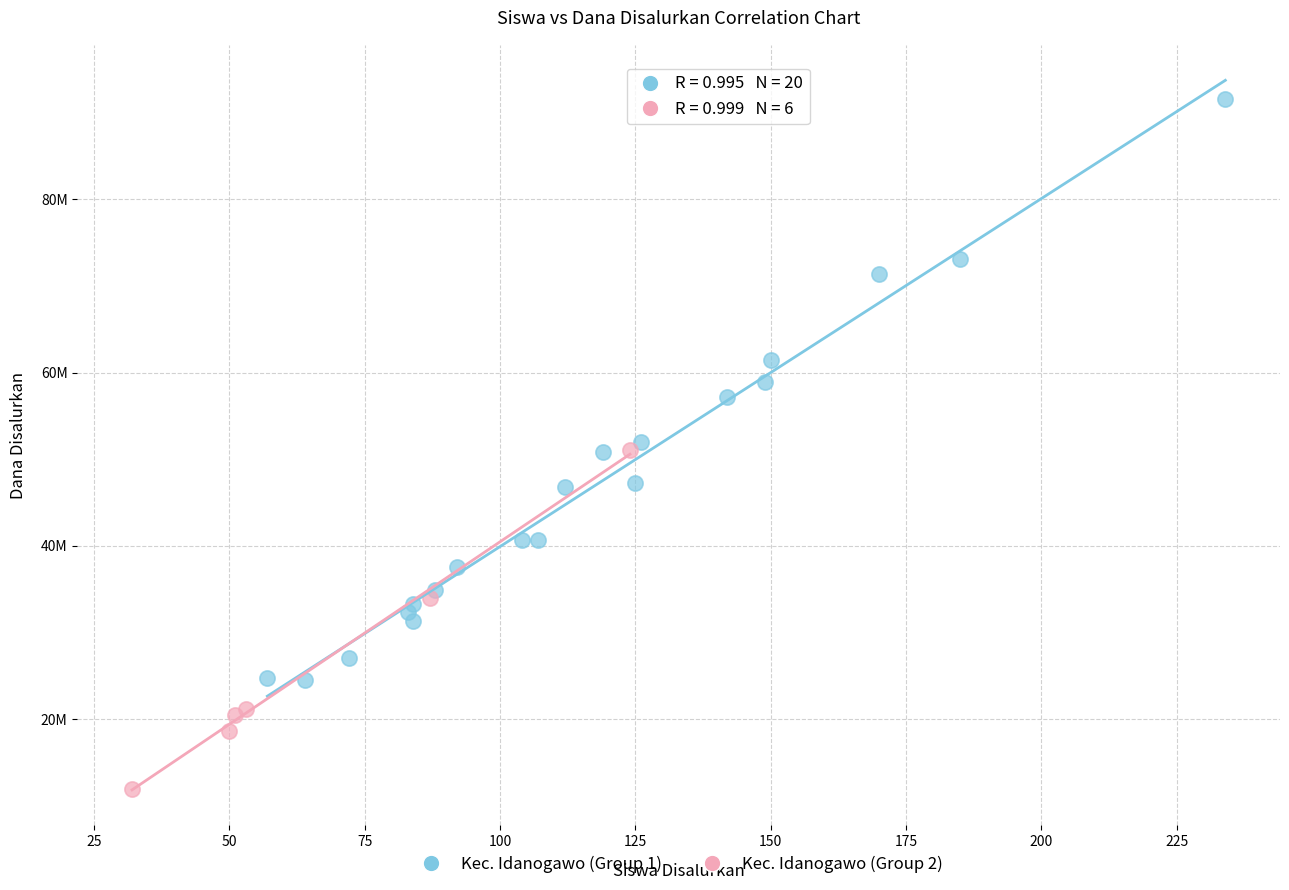

Which series has the widest spread of Y values?

Kec. Idanogawo (Group 1)